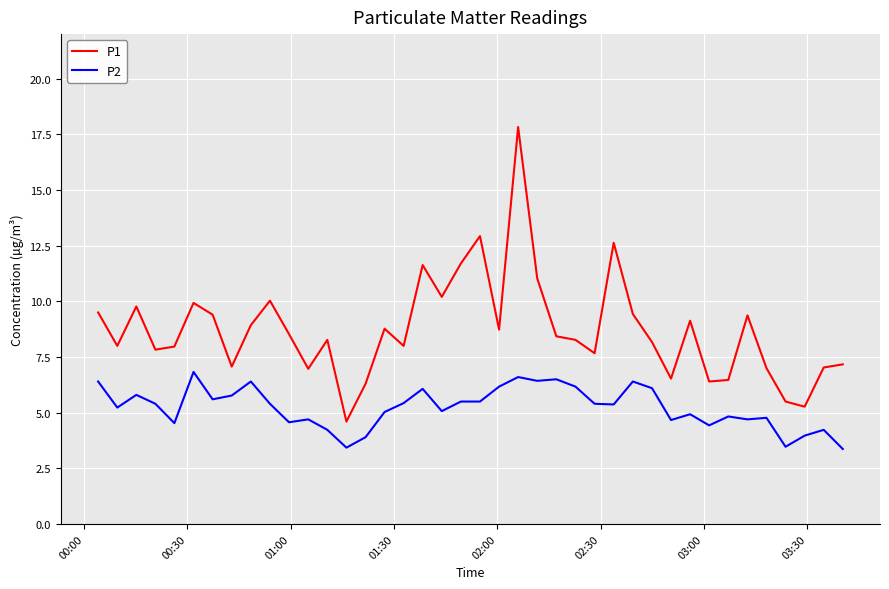

List the series in order of their overall mean, lowest first.

P2, P1